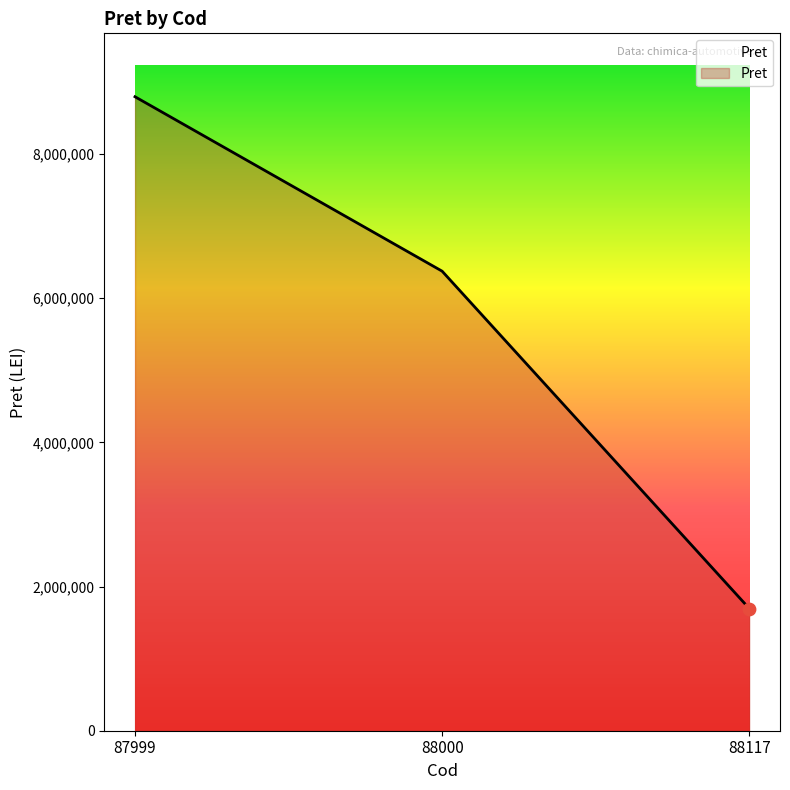

What is the change in value from 88000 to 88117?

-4679900